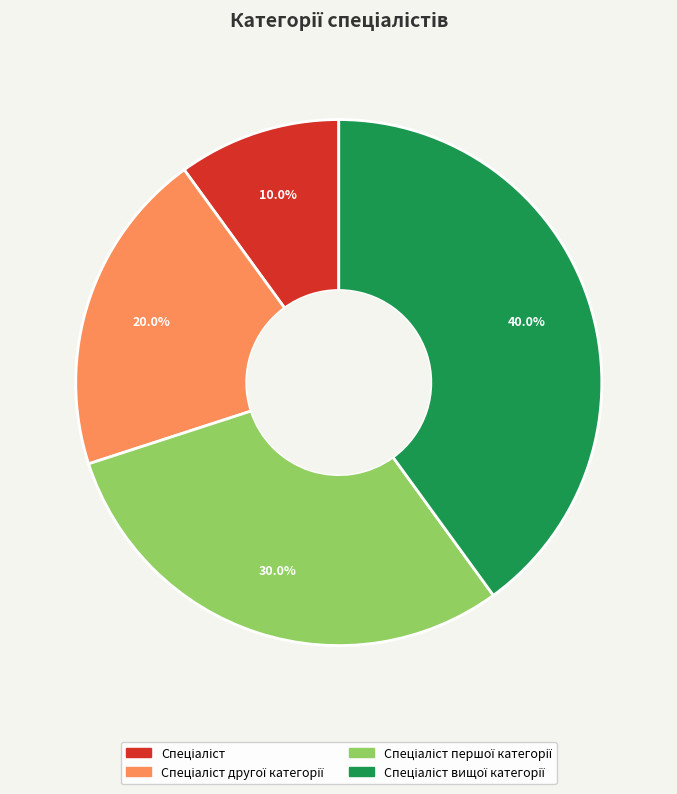

Is there any slice that represents more than half of the pie?

No